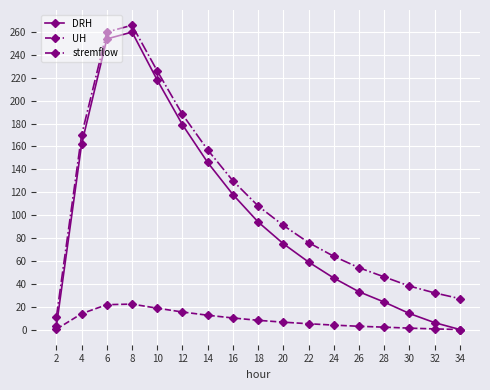

What is the greatest value displayed?

266.0